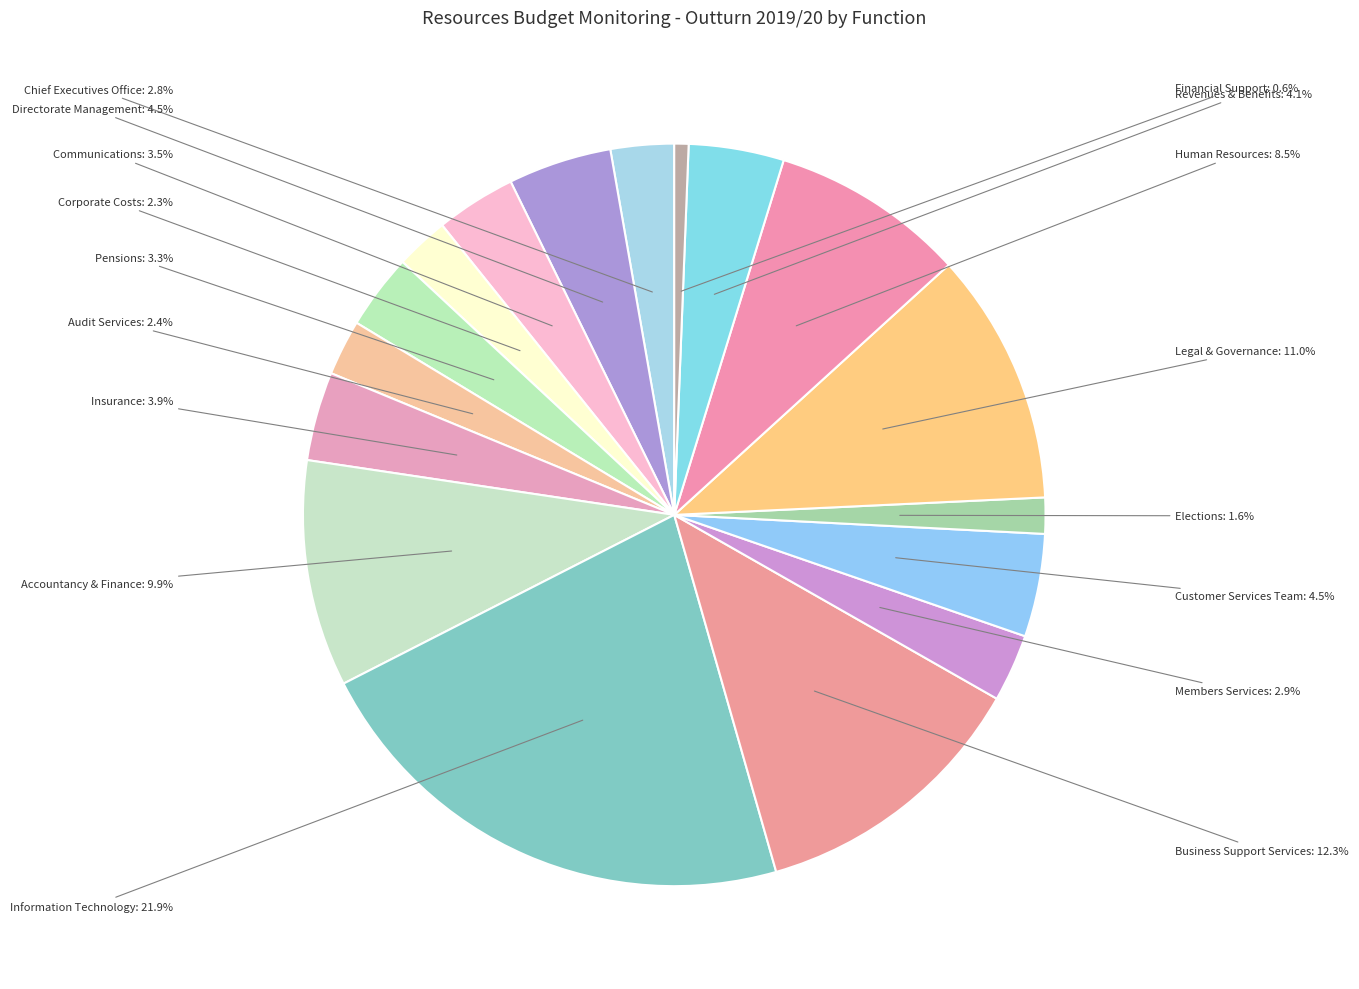

Between Customer Services Team and Chief Executives Office, which is larger?

Customer Services Team